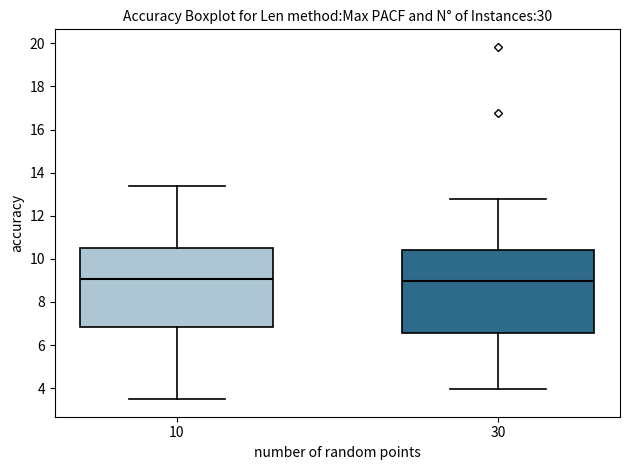

Where is the upper edge of the box at x = 10 on the y-axis? The values are not printed on the chart, so give them approximately, as read against the axis.

10.4